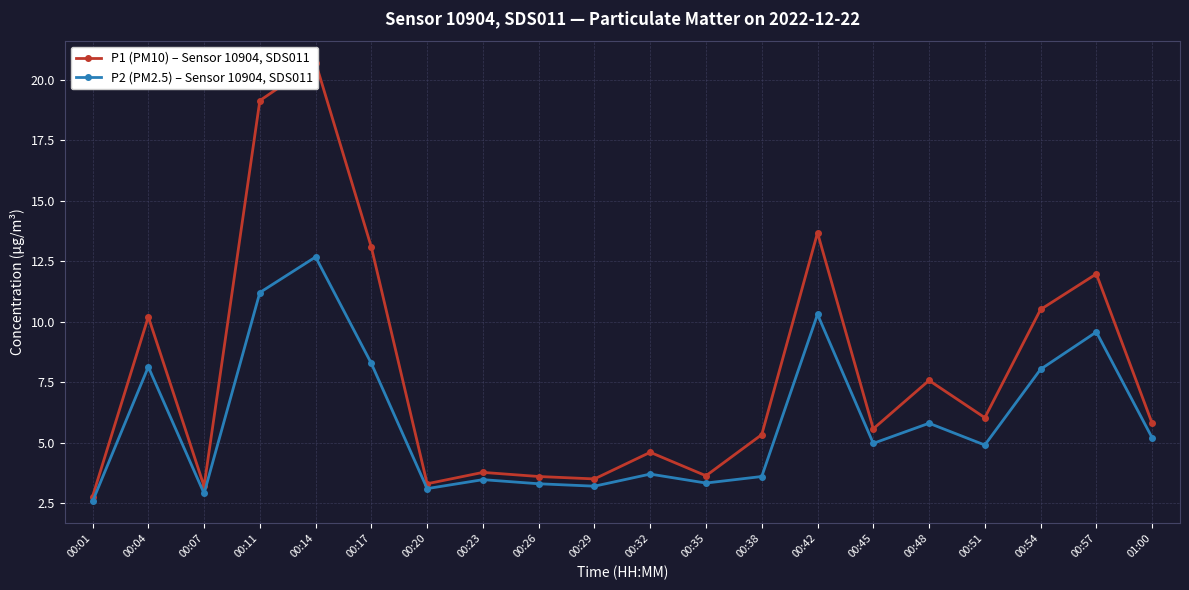

In P1 (PM10) – Sensor 10904, SDS011, how many points are higher than both neighbors (excluding endpoints)?

7